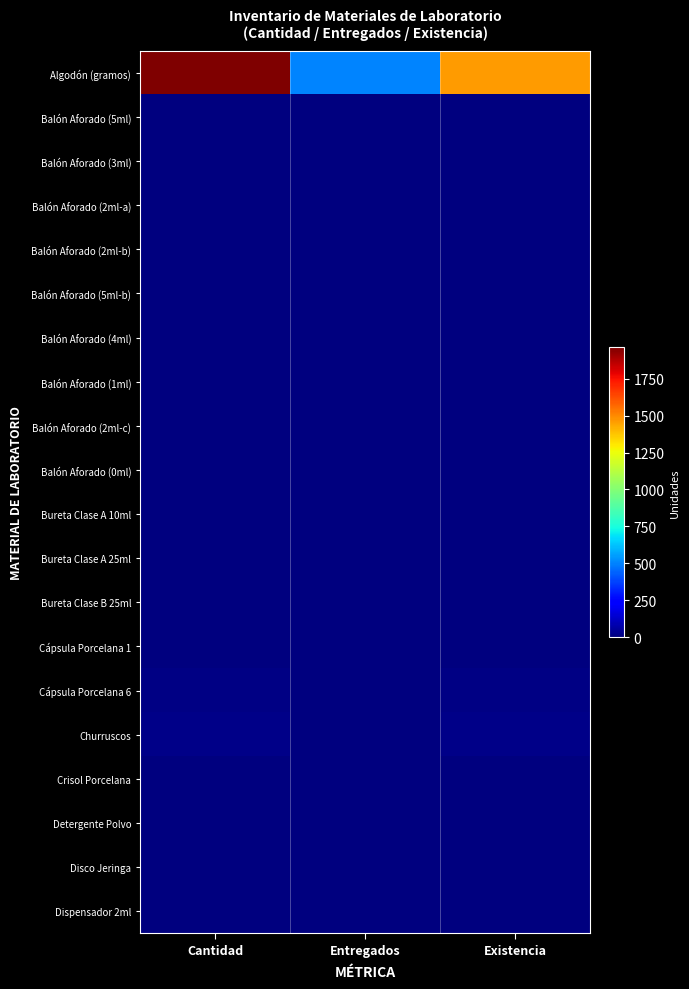

How many distinct data groups are displayed?

20